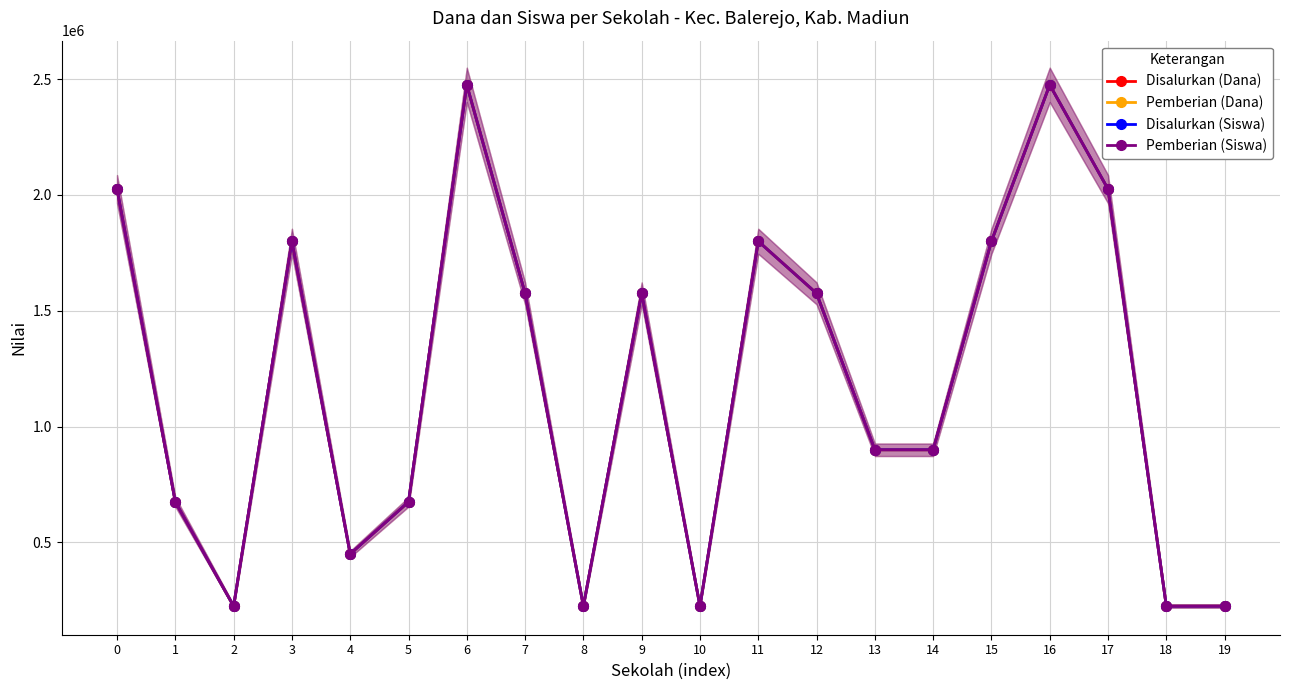

What is the sum of all Disalurkan (Siswa) values?

23850000